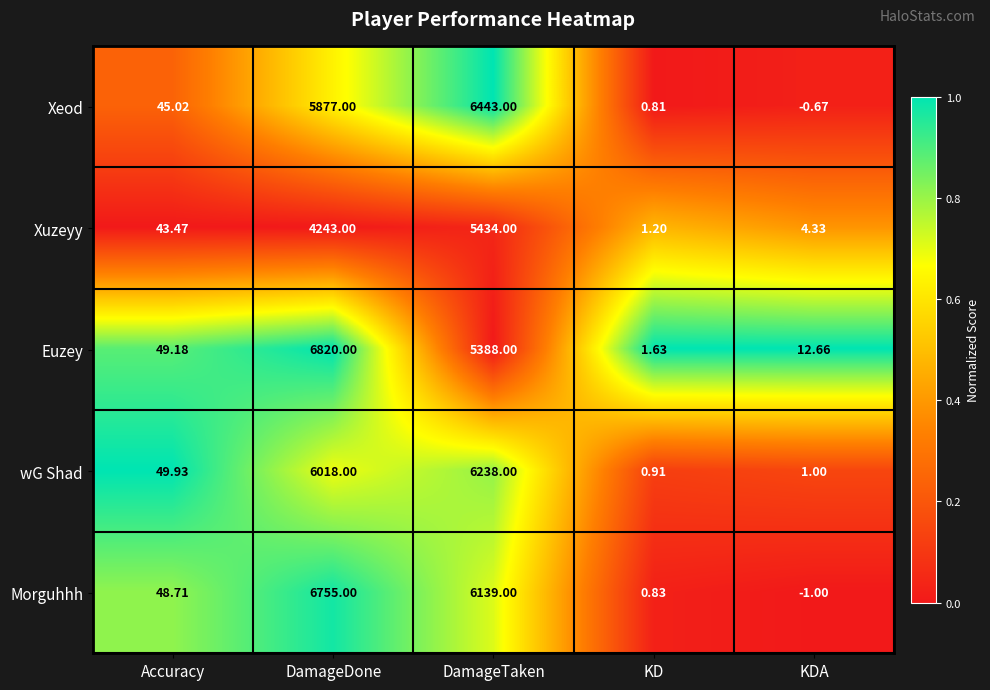

Which label corresponds to the smallest value in the chart?

KDA